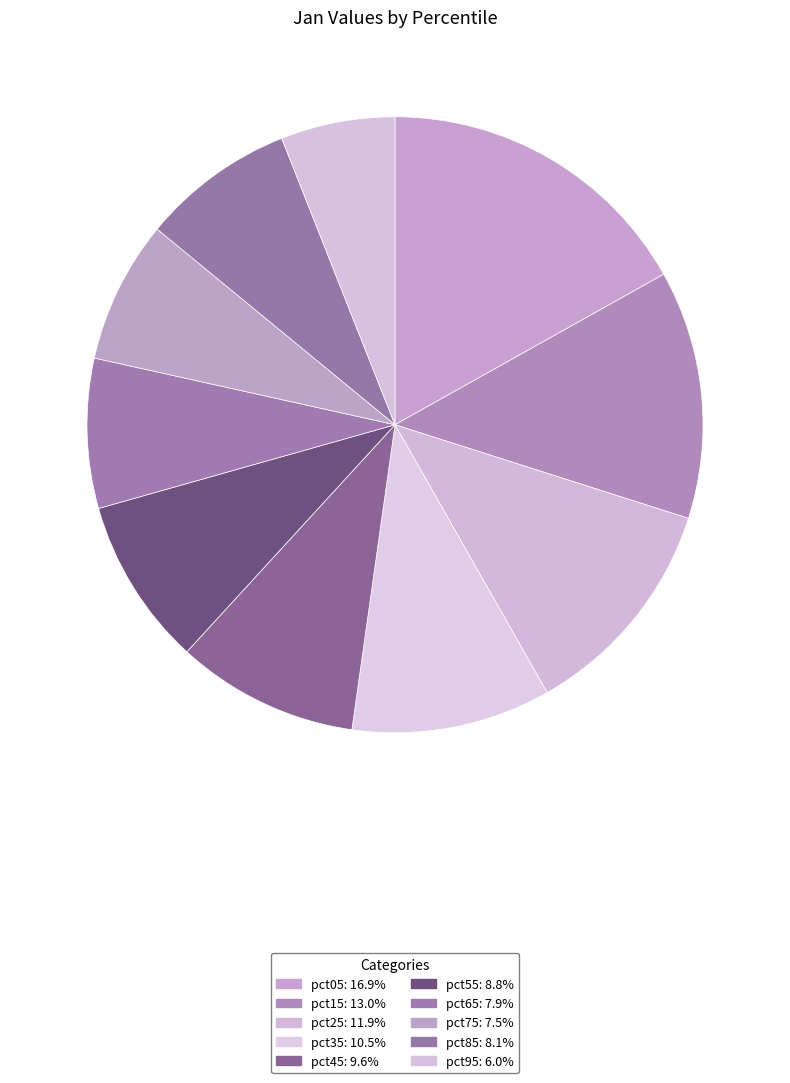

How many slices are in this pie chart?

10